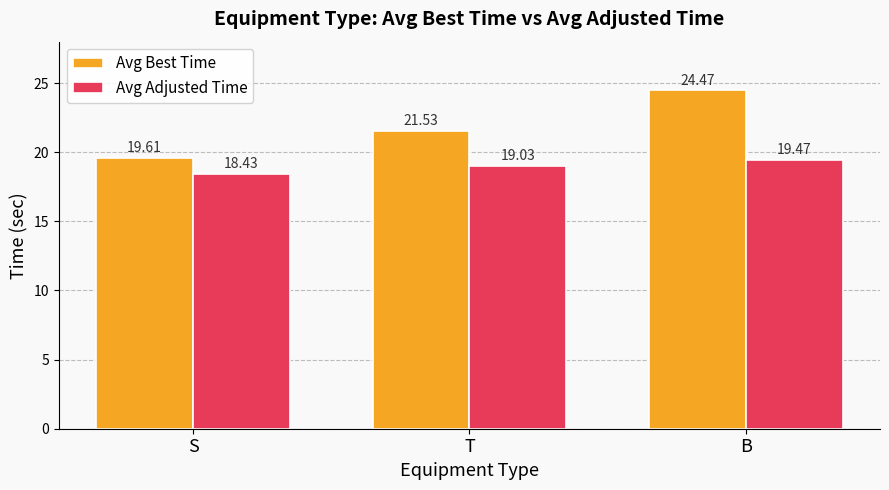

At which label is Avg Adjusted Time closest to 18?

S